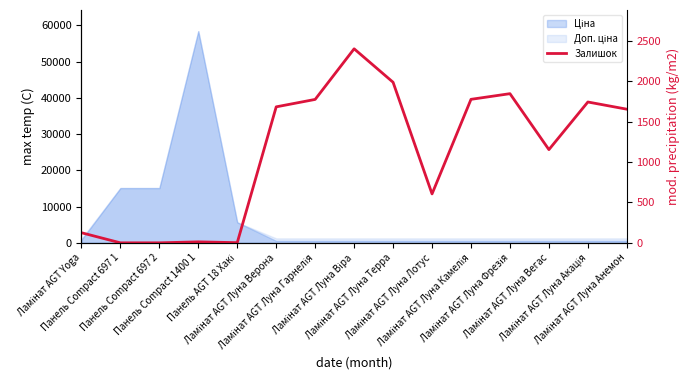

True or false: the data shows 1845 at Ламінат AGT Луна Фрезія.

True